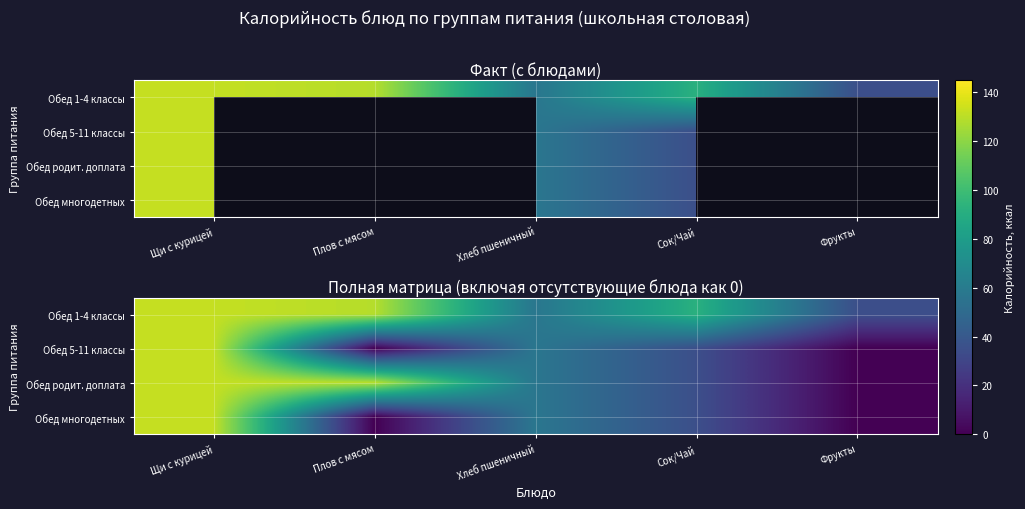

What is the total value across all series at Плов с мясом?

258